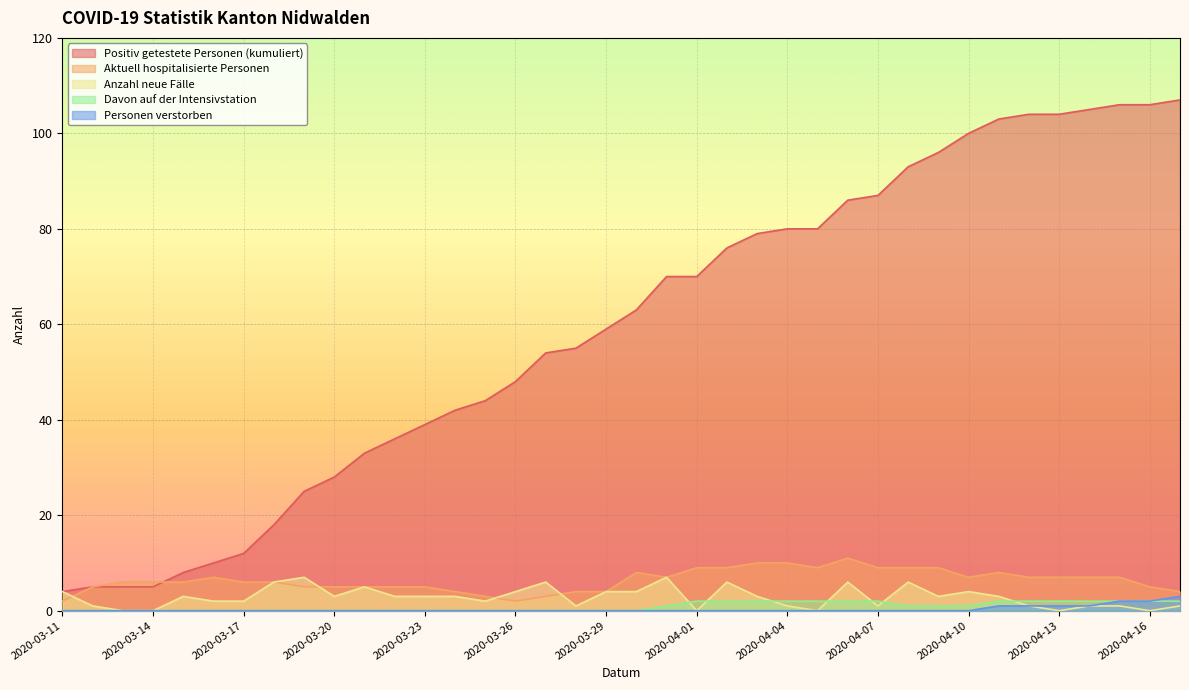

Between 2020-03-23 and 2020-03-27, which is larger?

2020-03-27